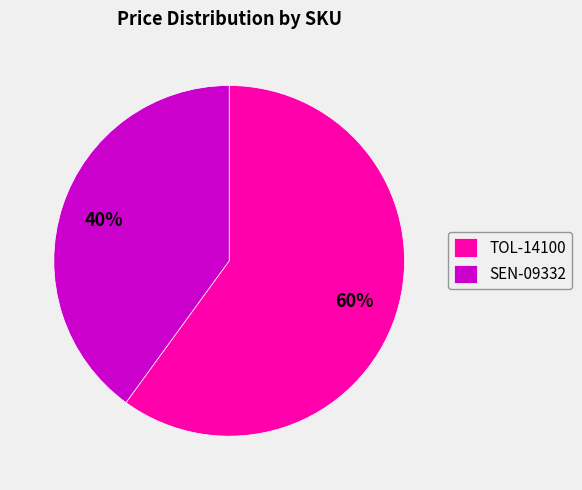

Rank the categories by value from highest to lowest.

TOL-14100, SEN-09332